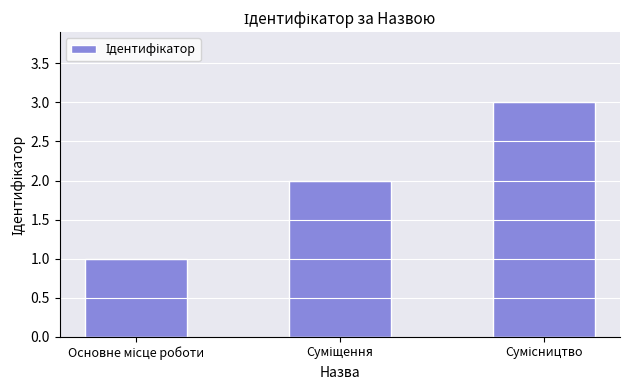

What is the maximum value shown in the chart?

3